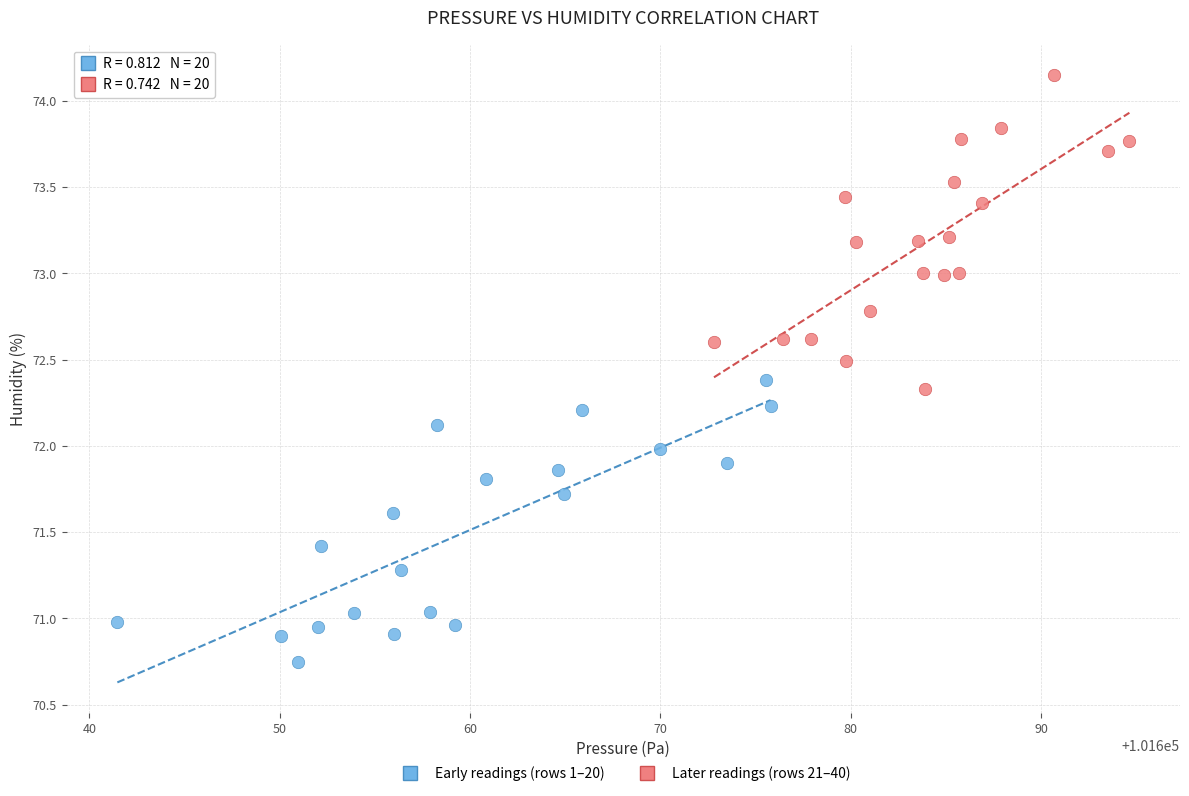

Which series reaches the maximum Y coordinate?

Later readings (rows 21–40)